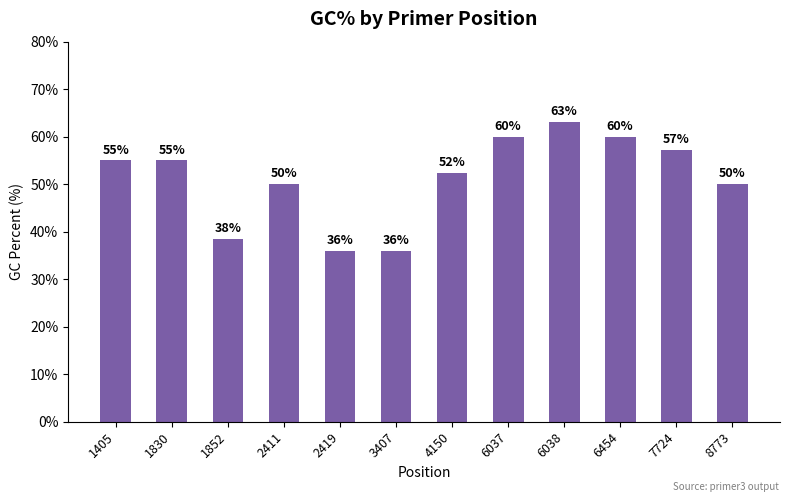

What is the greatest value displayed?

63.2